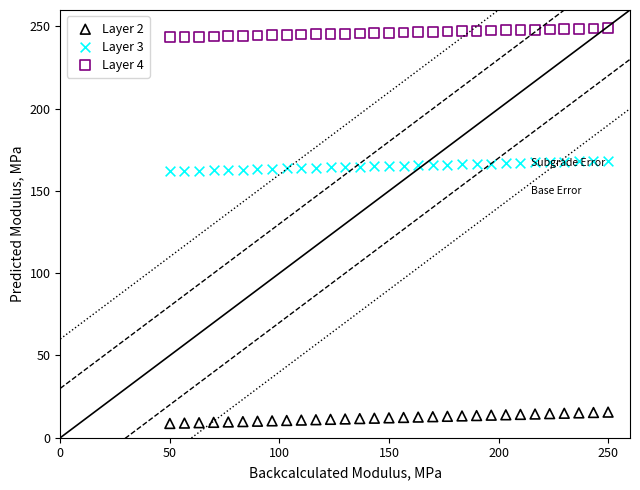

Across all data points, what is the range of Y values (max minus min)?

240.3